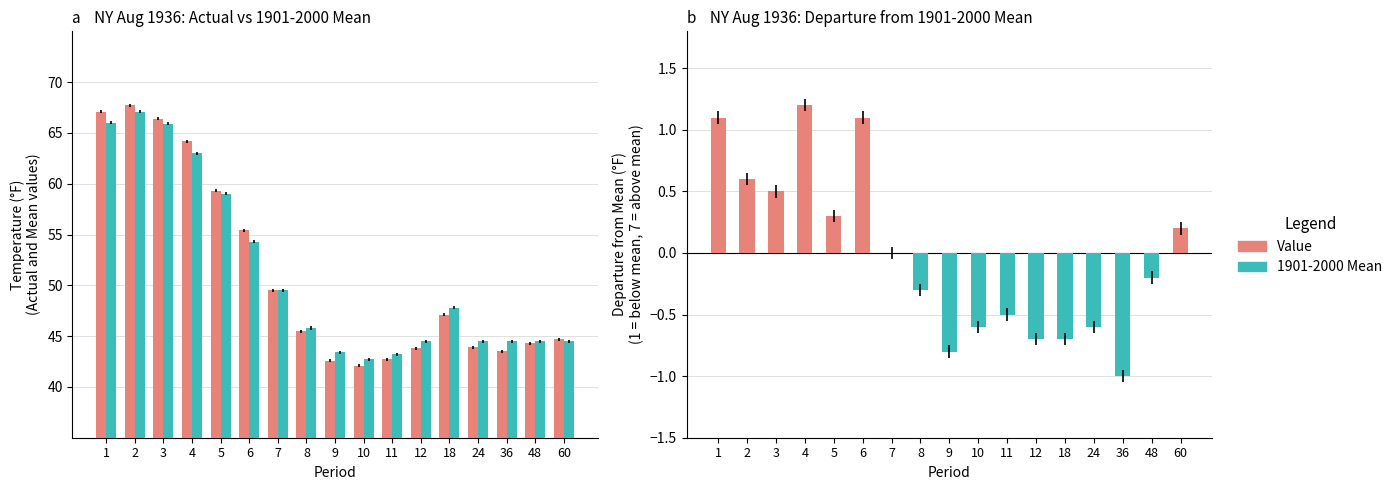

Rank the series at 18 from lowest to highest value.

Value, 1901-2000 Mean